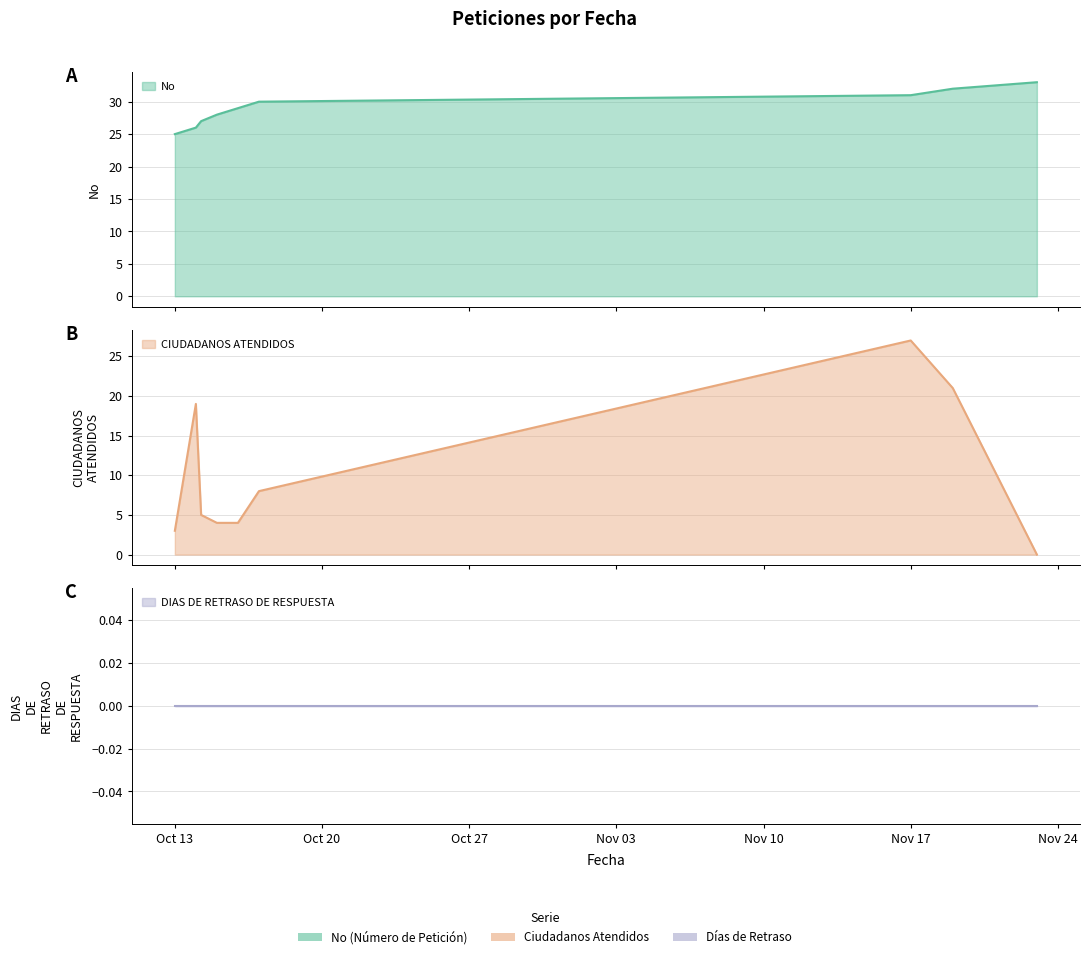

True or false: CIUDADANOS ATENDIDOS has a value of 0 at 2020-11-23.

True